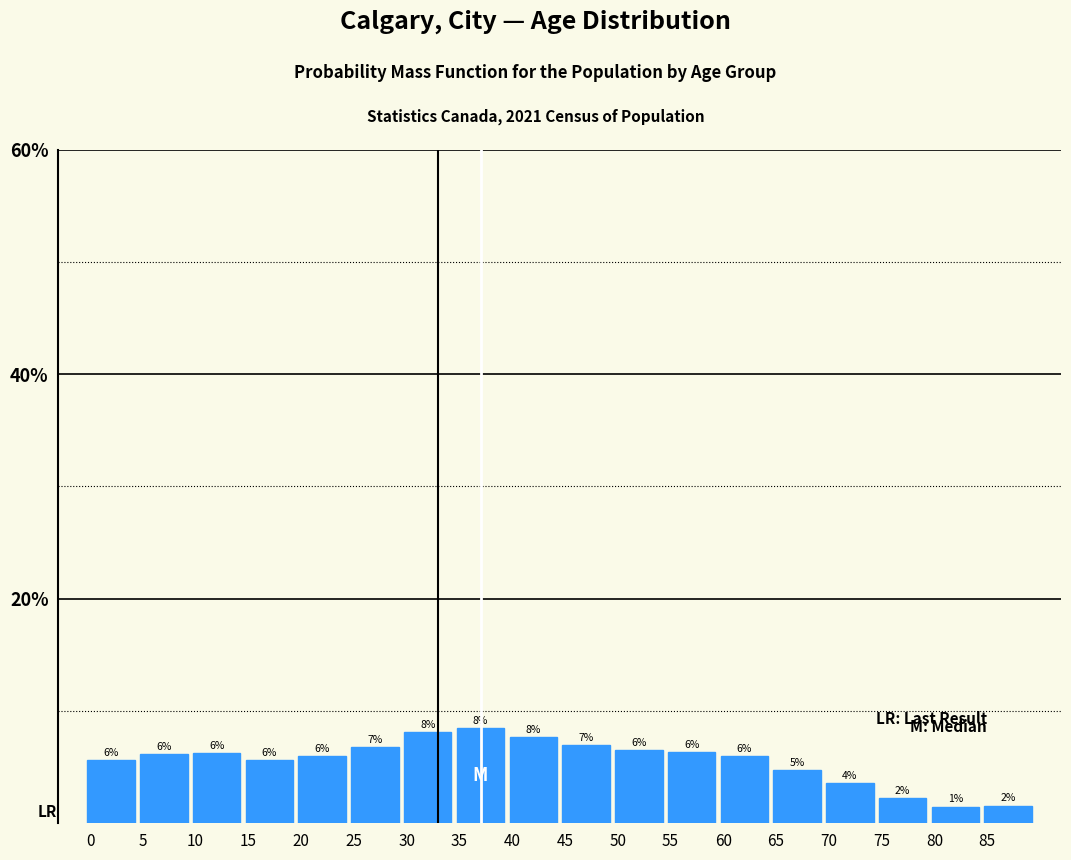

Approximately how many times larger is the value at 75 compared to 45?

0.3